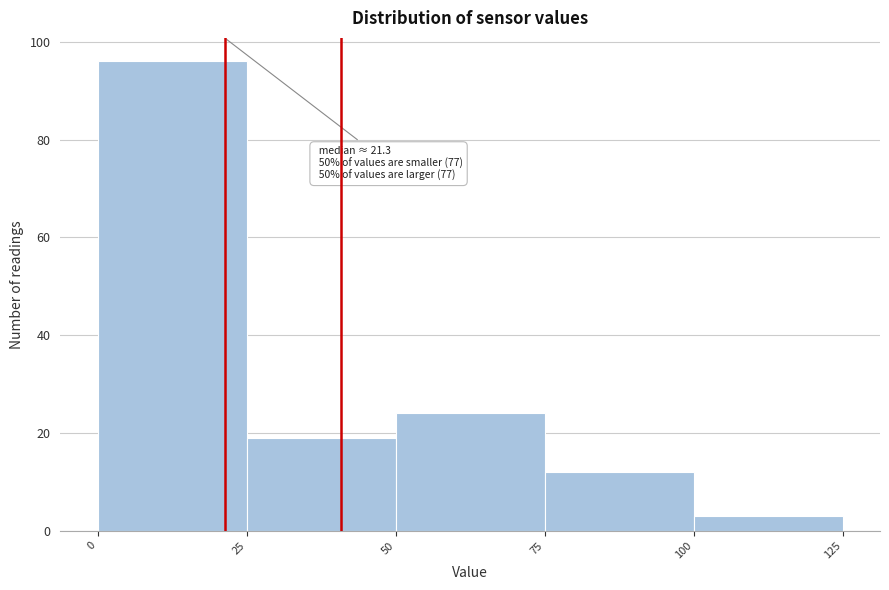

Which range on the x-axis has the tallest bar?

0 to 25